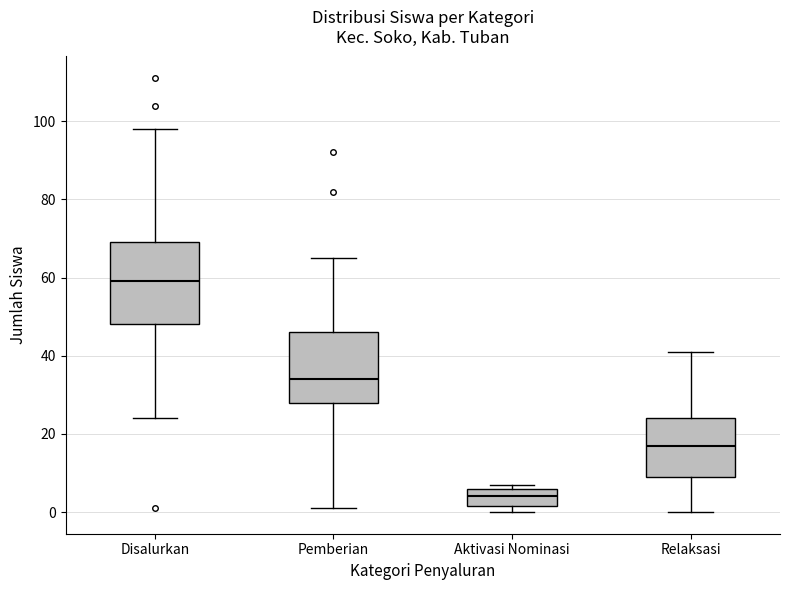

Reading left to right, transcribe this box plot: for each box, give where its median line is, the range the box spans, and where its two whiskers end, as read against the y-axis. The values are not printed on the chart, so give them approximately, as read against the axis.

Disalurkan: median 60, box 48 to 70, whiskers 24 to 98
Pemberian: median 34, box 28 to 46, whiskers 2 to 66
Aktivasi Nominasi: median 4, box 2 to 6, whiskers 0 to 8
Relaksasi: median 18, box 10 to 24, whiskers 0 to 42